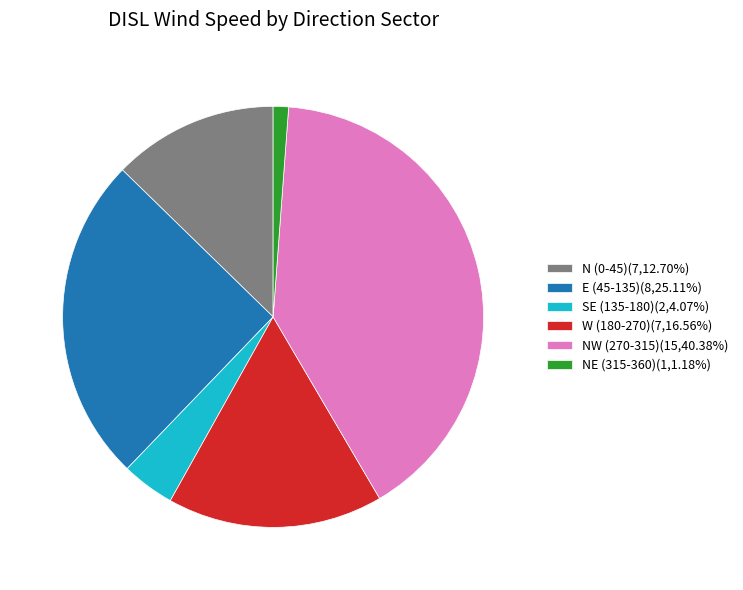

Is the sum of N (0-45)(7,12.70%) and NW (270-315)(15,40.38%) greater than half?

Yes